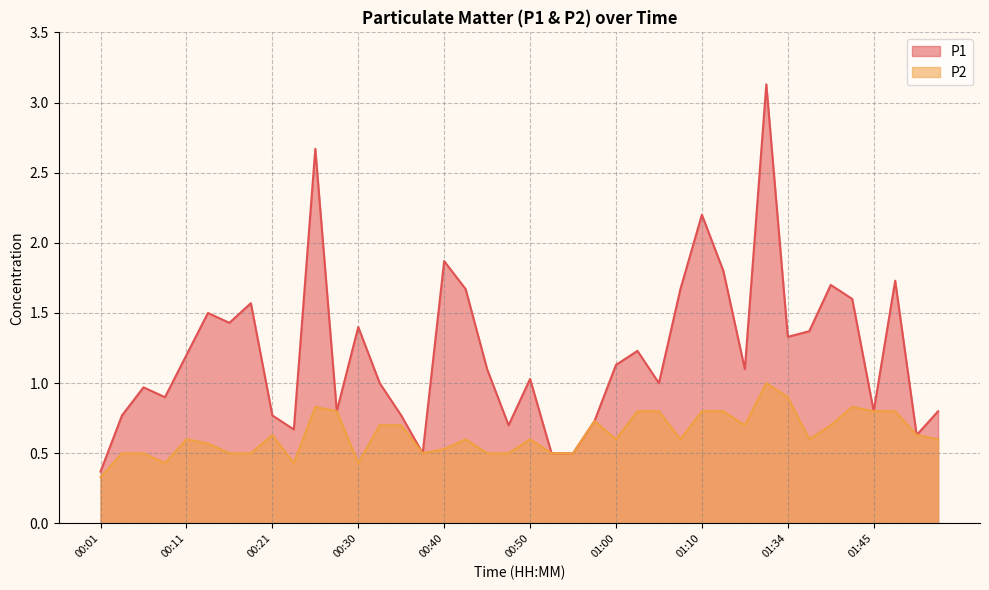

Where is P2 nearest to the value 0?

00:01